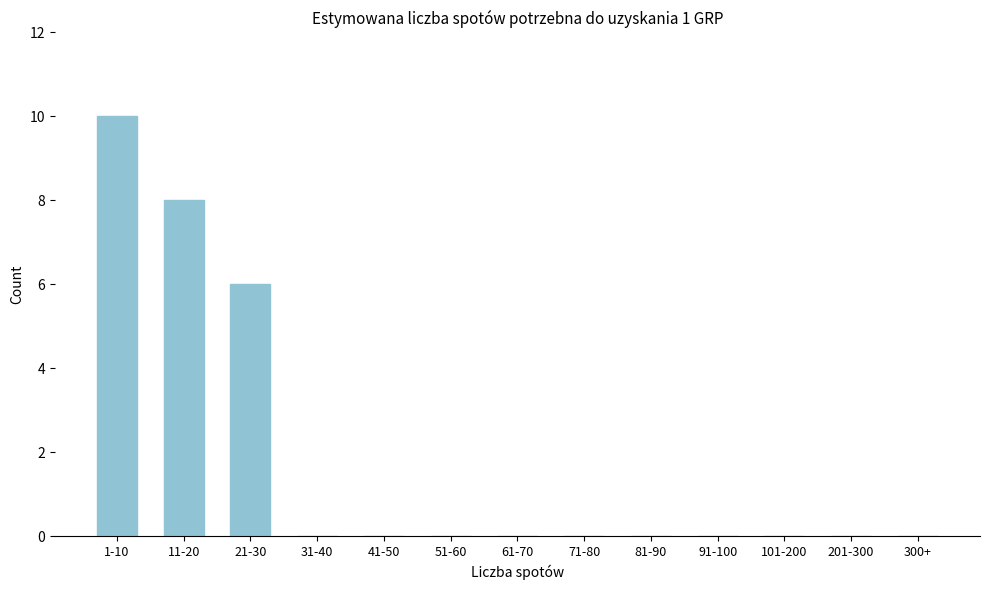

Reading right to left, transcribe all the data shown in this chart.

300+=0	201-300=0	101-200=0	91-100=0	81-90=0	71-80=0	61-70=0	51-60=0	41-50=0	31-40=0	21-30=6	11-20=8	1-10=10